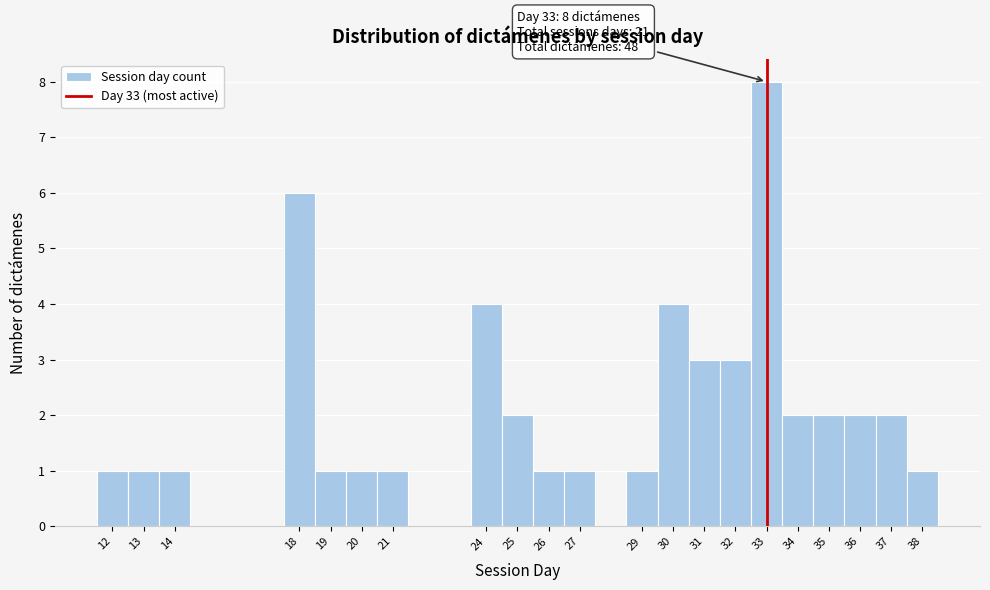

Which range on the x-axis has the tallest bar?

32.5 to 33.5